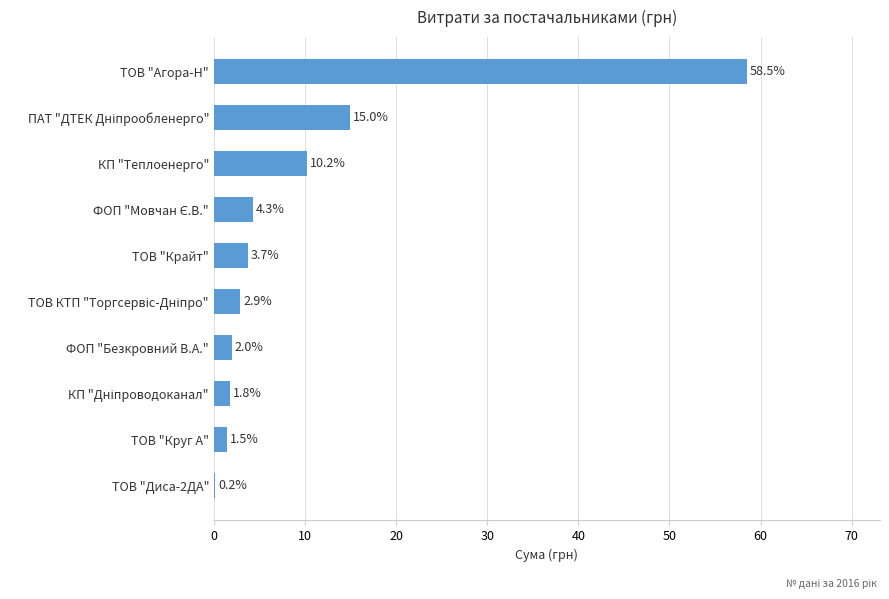

Is it true that the value at КП "Теплоенерго" is 10.2?

True